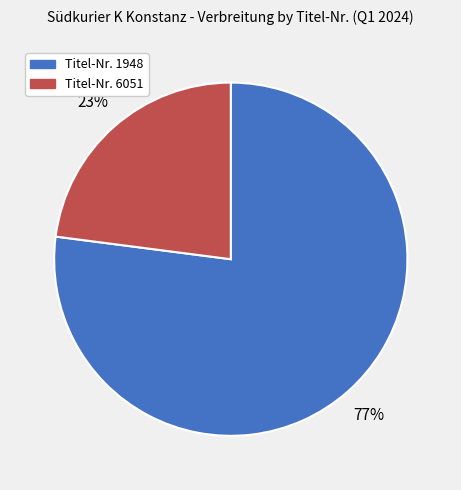

Does any single category account for the majority?

Yes